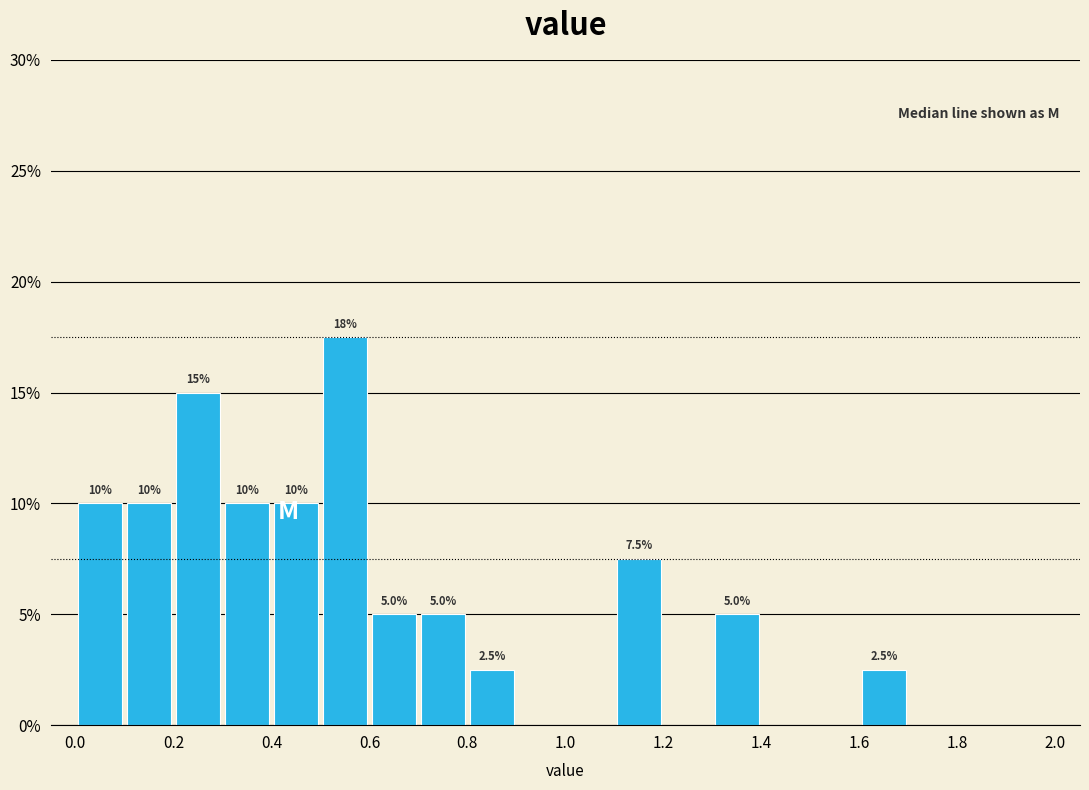

Over which range of the x-axis is the bar tallest?

0.5 to 0.6